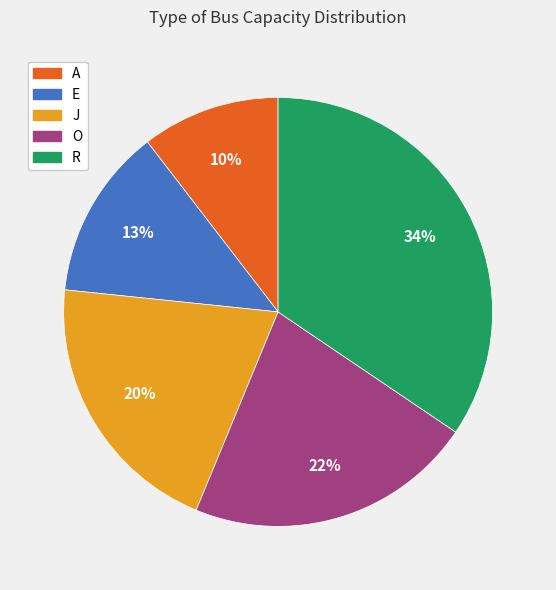

Approximately how many times larger is the value at E compared to R?

0.4